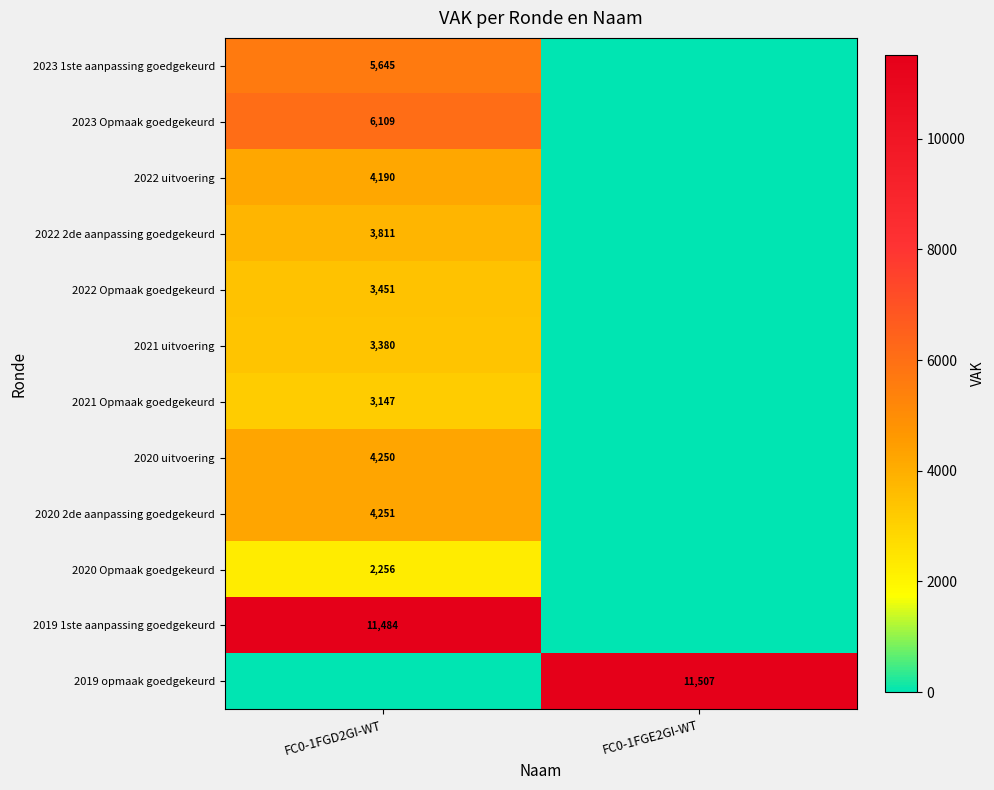

The value of 2022 2de aanpassing goedgekeurd at FC0-1FGD2GI-WT is 3811. True or false?

True